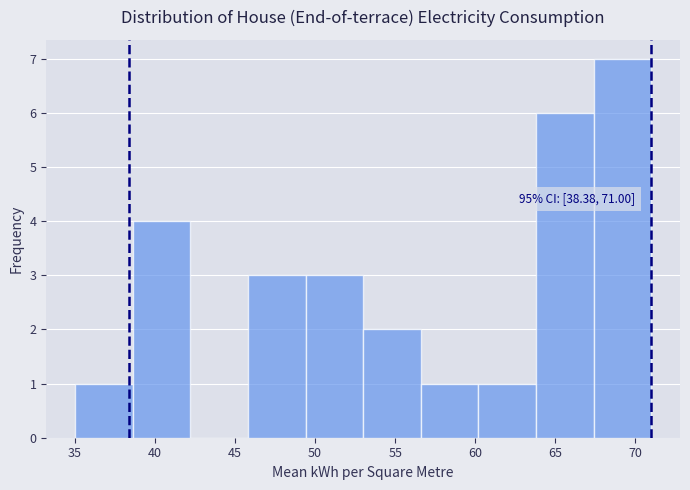

Which range on the x-axis has the tallest bar?

67.4 to 71.0